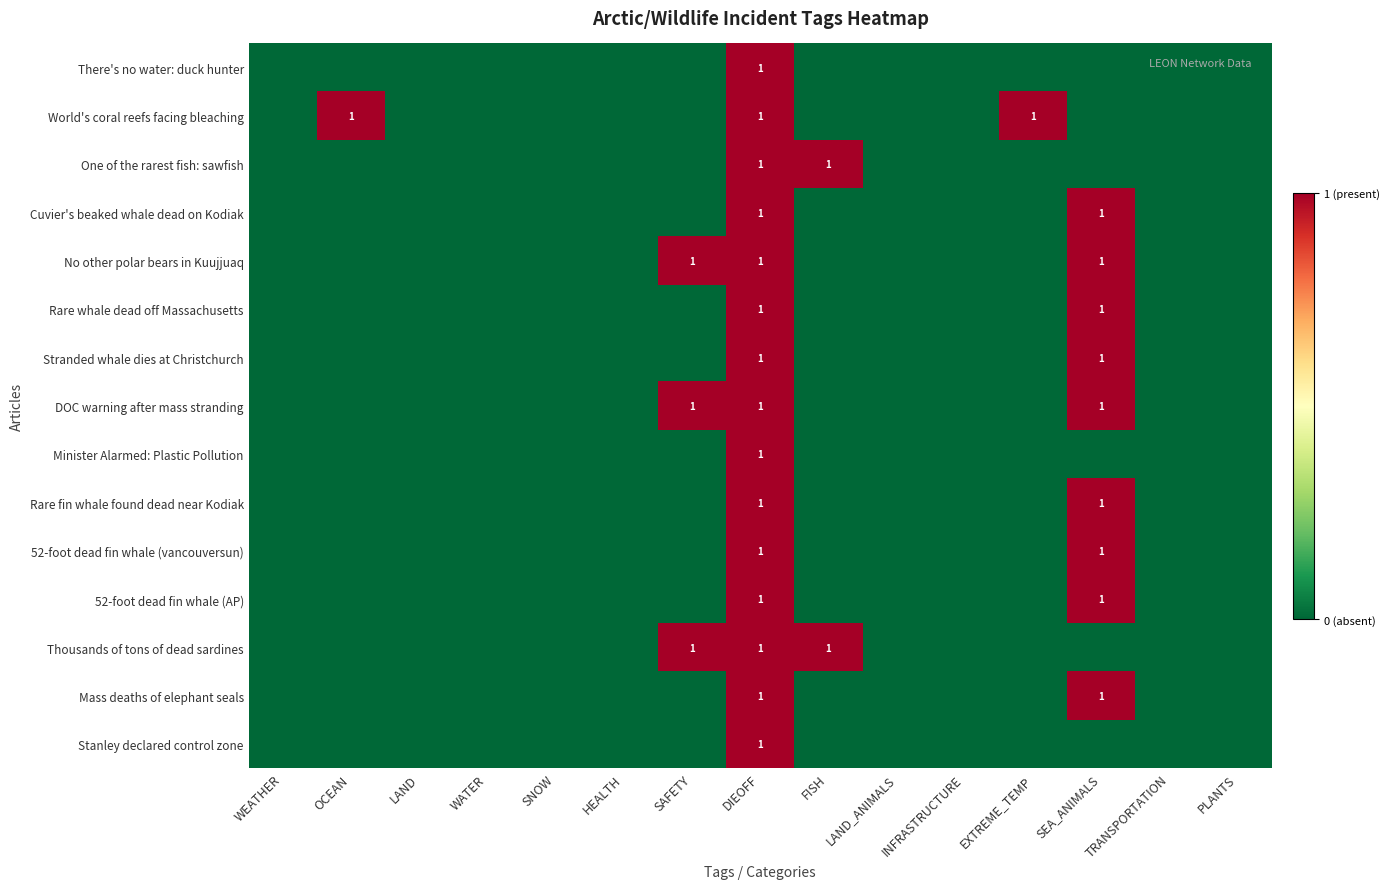

What is the greatest value displayed?

1